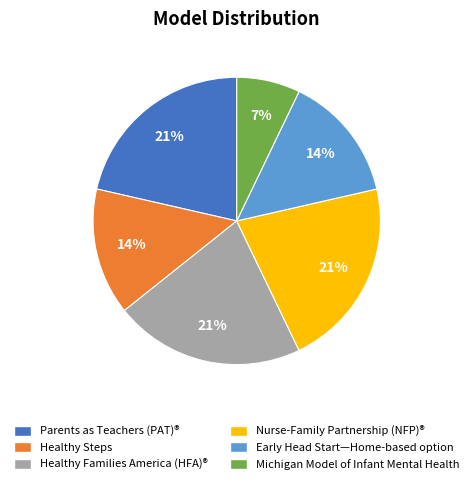

Which slice is the smallest?

Michigan Model of Infant Mental Health